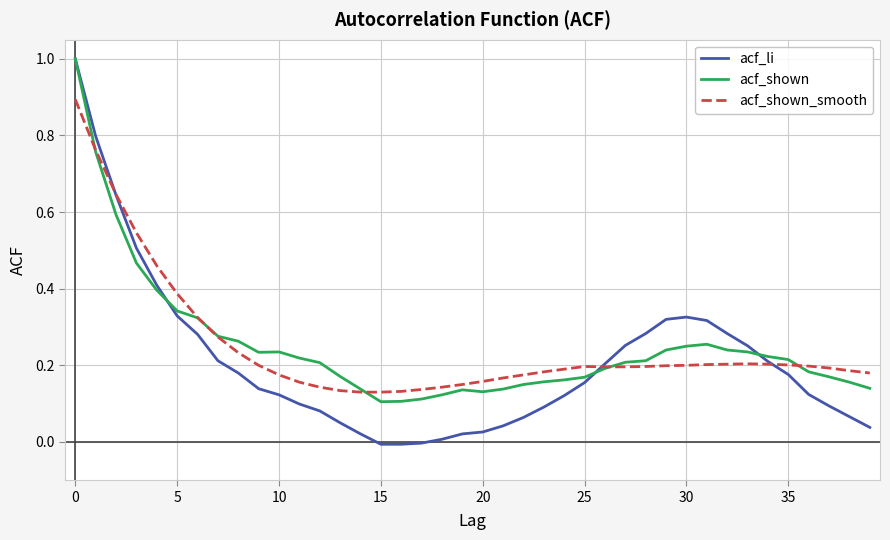

Which series has the largest range (max minus min)?

acf_li